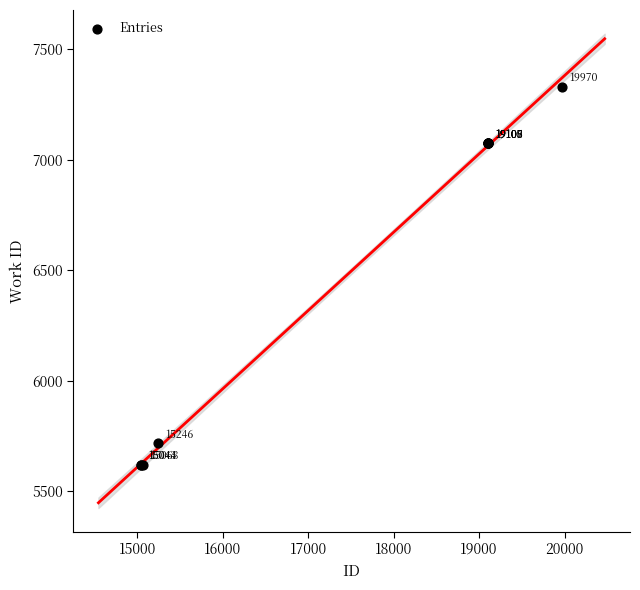

What Y value in the scatter plot is closest to 6476?

7075